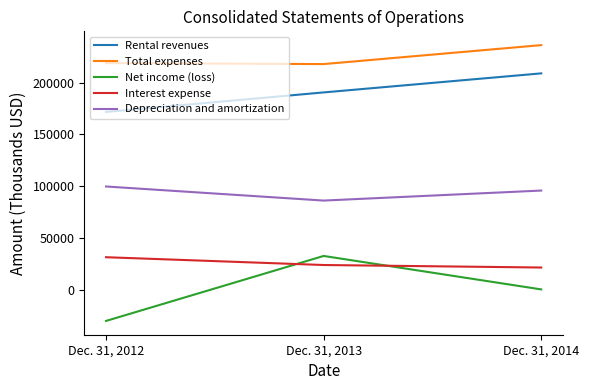

Is it true that Interest expense equals 8143 at Dec. 31, 2012?

False